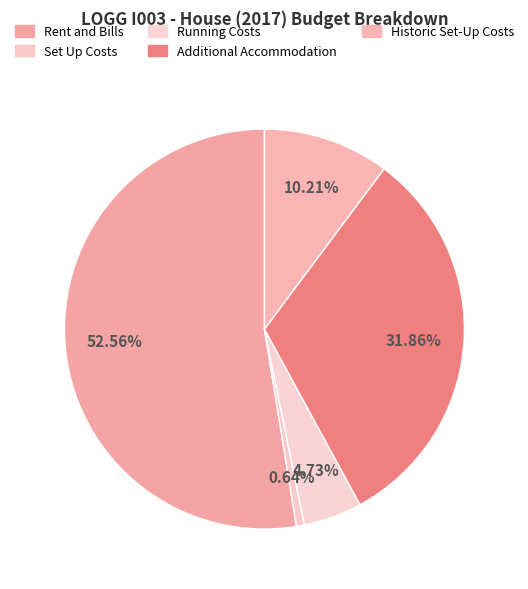

To the nearest percent, what is the average slice percentage?

20%